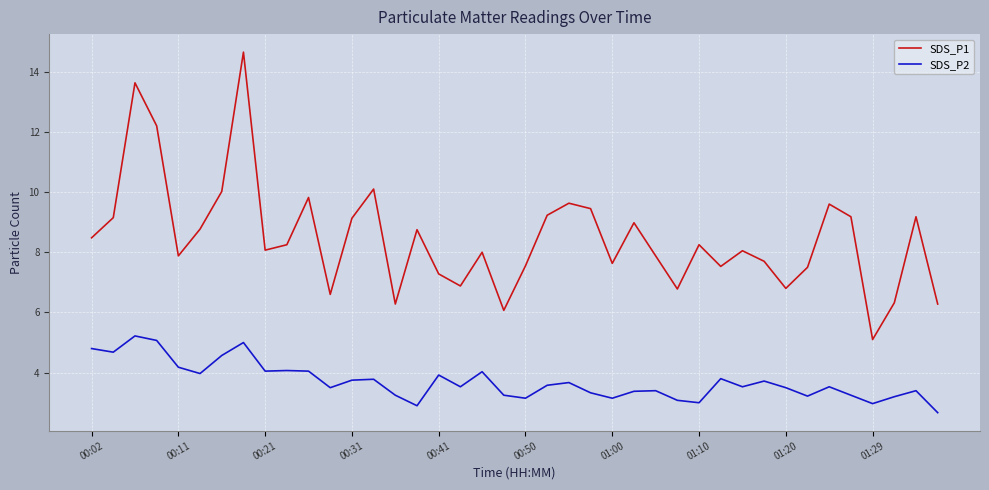

What is the maximum value shown in the chart?

14.7